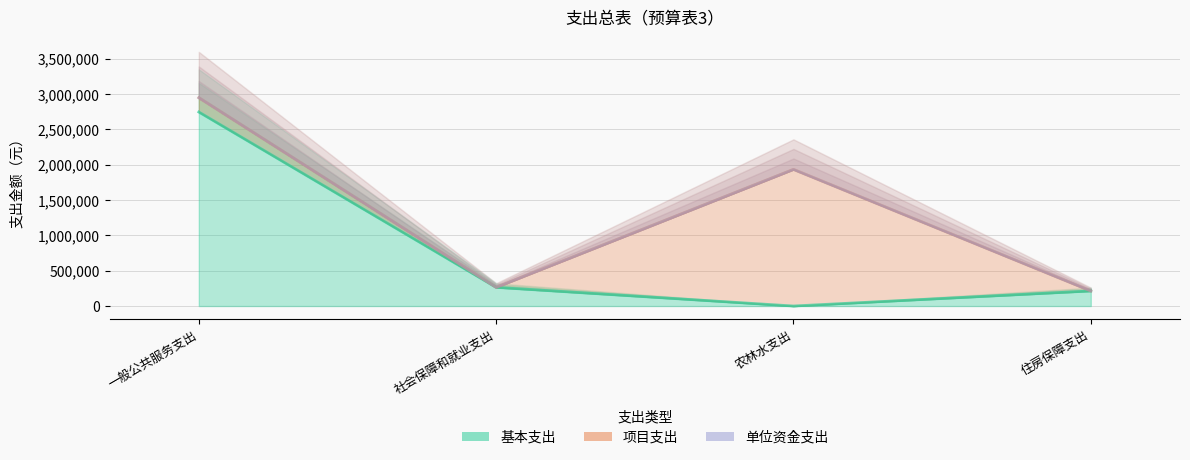

Where is the first local minimum for 基本支出?

农林水支出